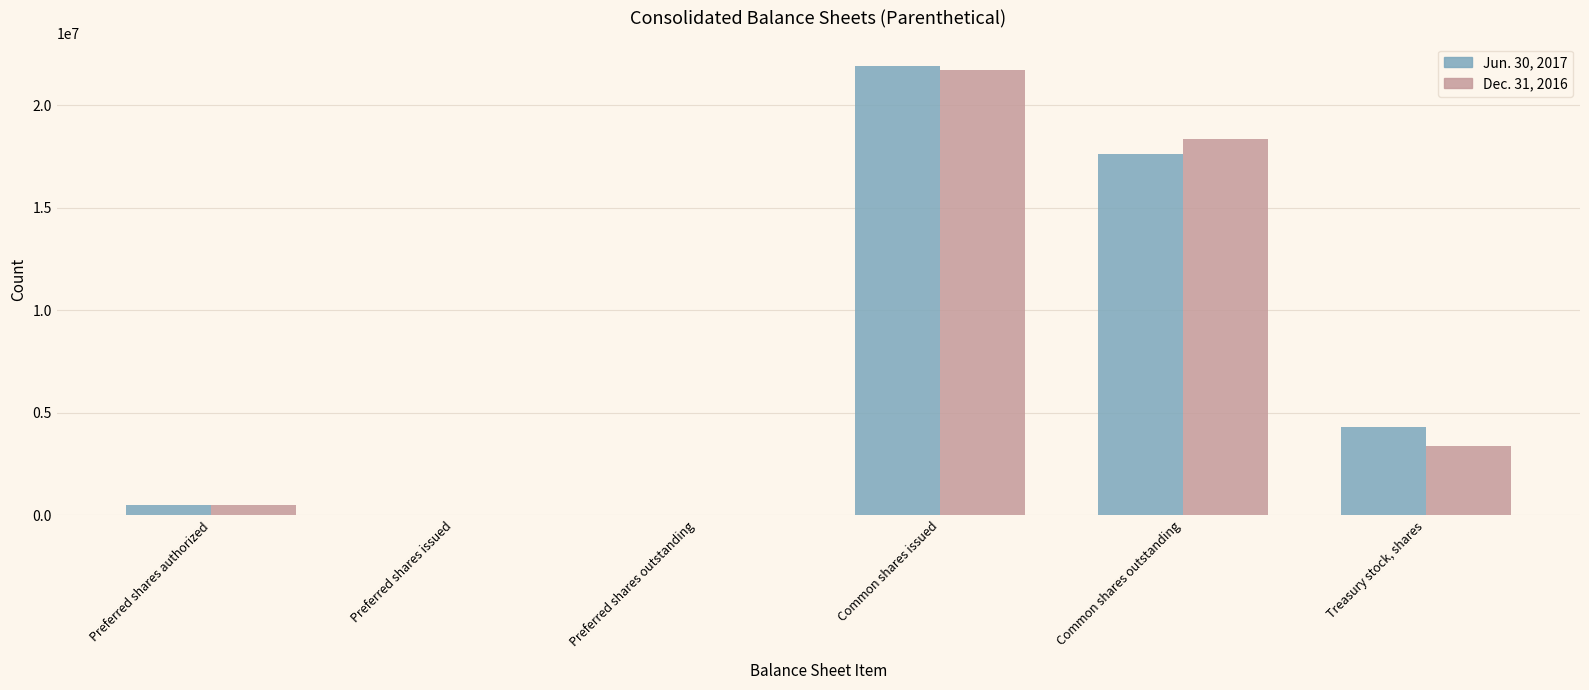

At which category is the sum across all series the highest?

Common shares issued